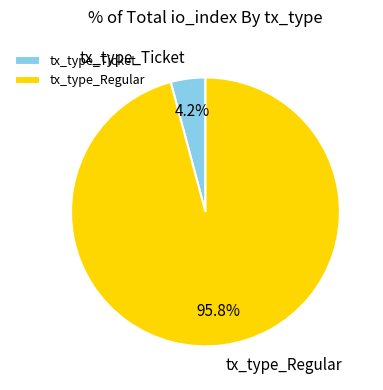

Does tx_type_Regular represent more than half of the total?

Yes